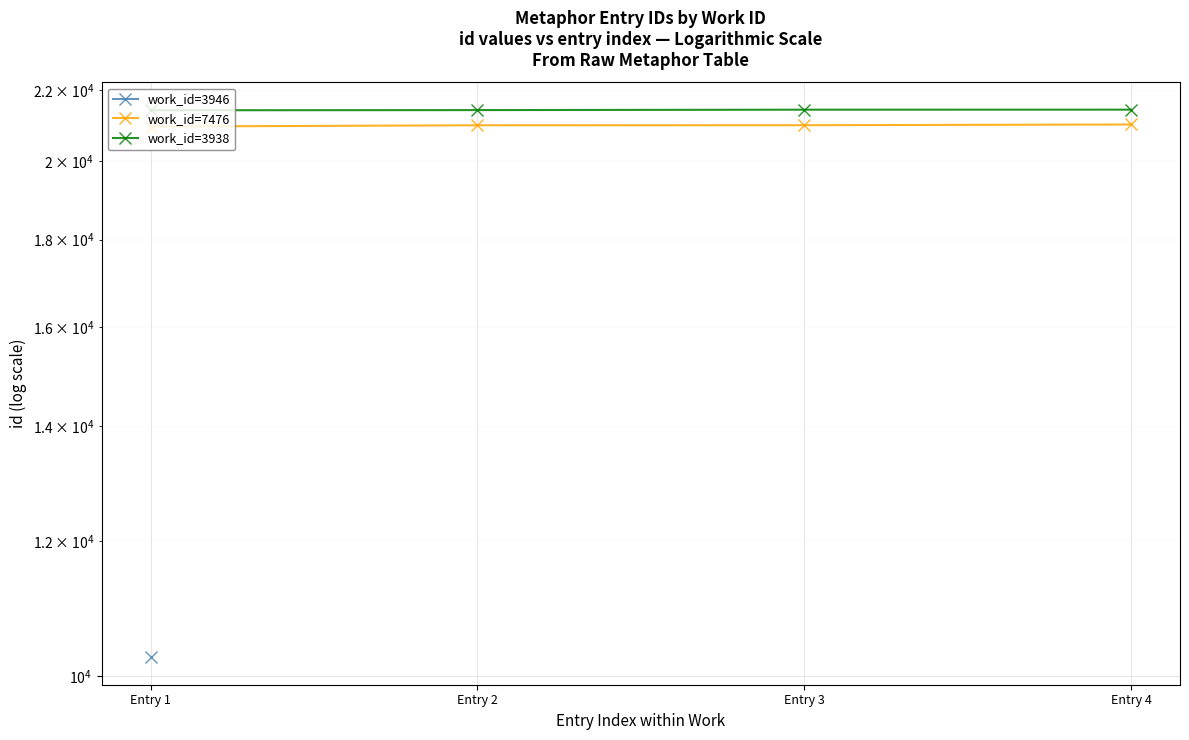

What is the value of the work_id=3938 point at the 2nd from the left?

21427